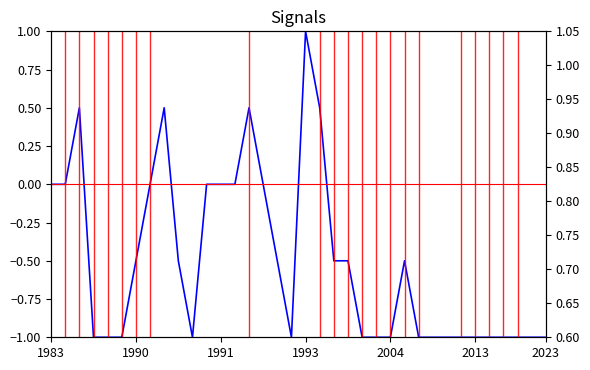

At which category does nombrePeriodesEtablissement reach its first local valley?

10